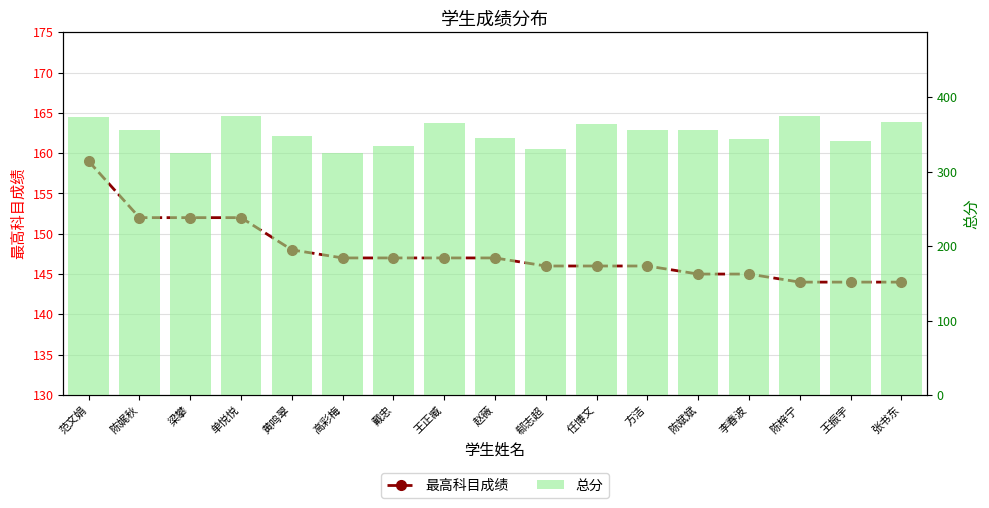

Rank the series at 戴忠 from lowest to highest value.

最高科目成绩, 总分